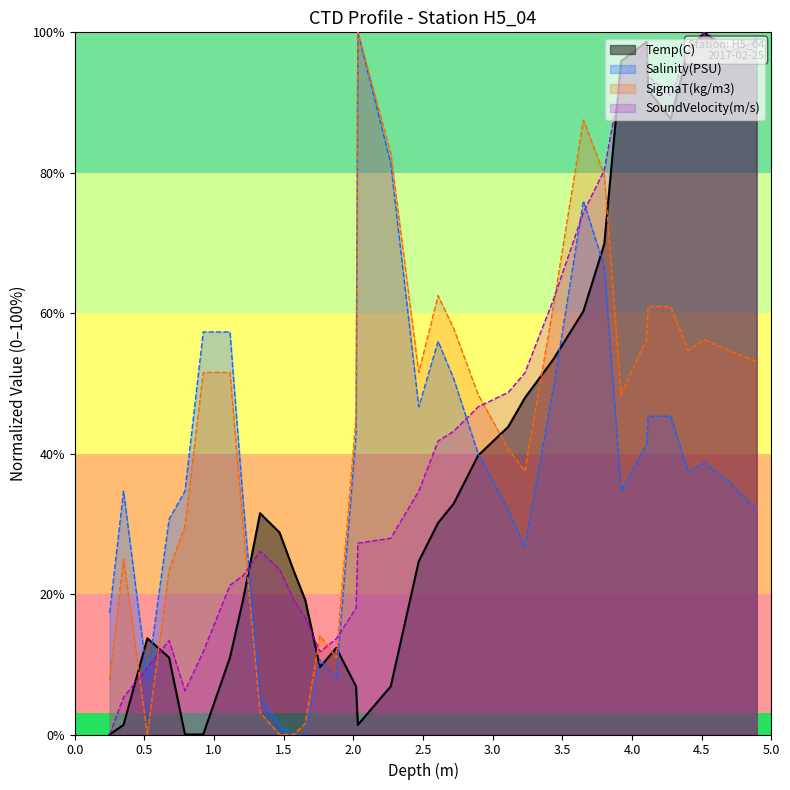

Does the chart have visible grid lines?

No